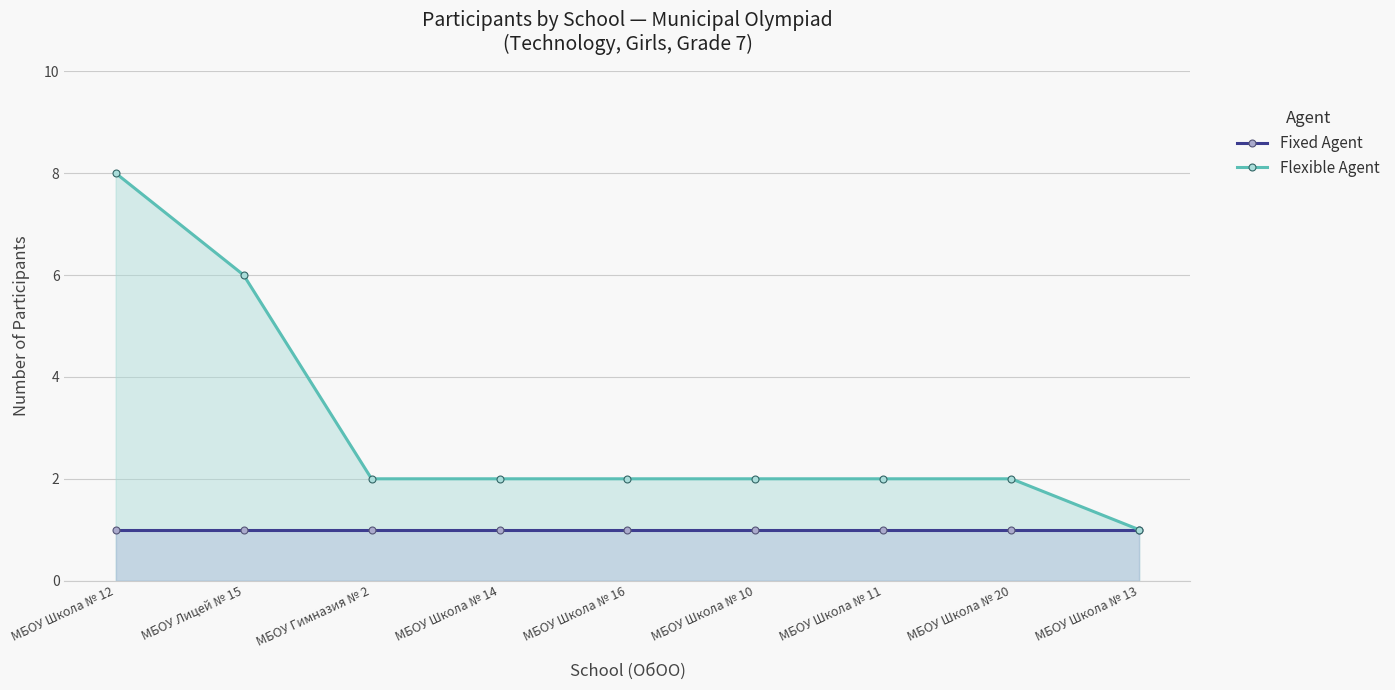

How many lines are shown in the chart?

2